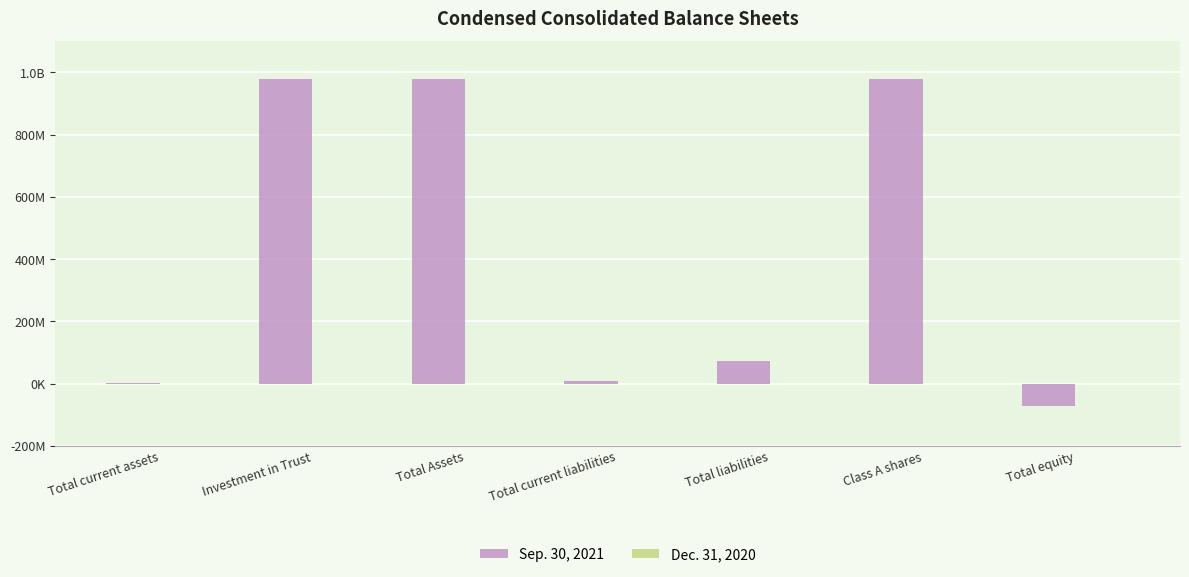

Does the chart contain stacked bars?

No